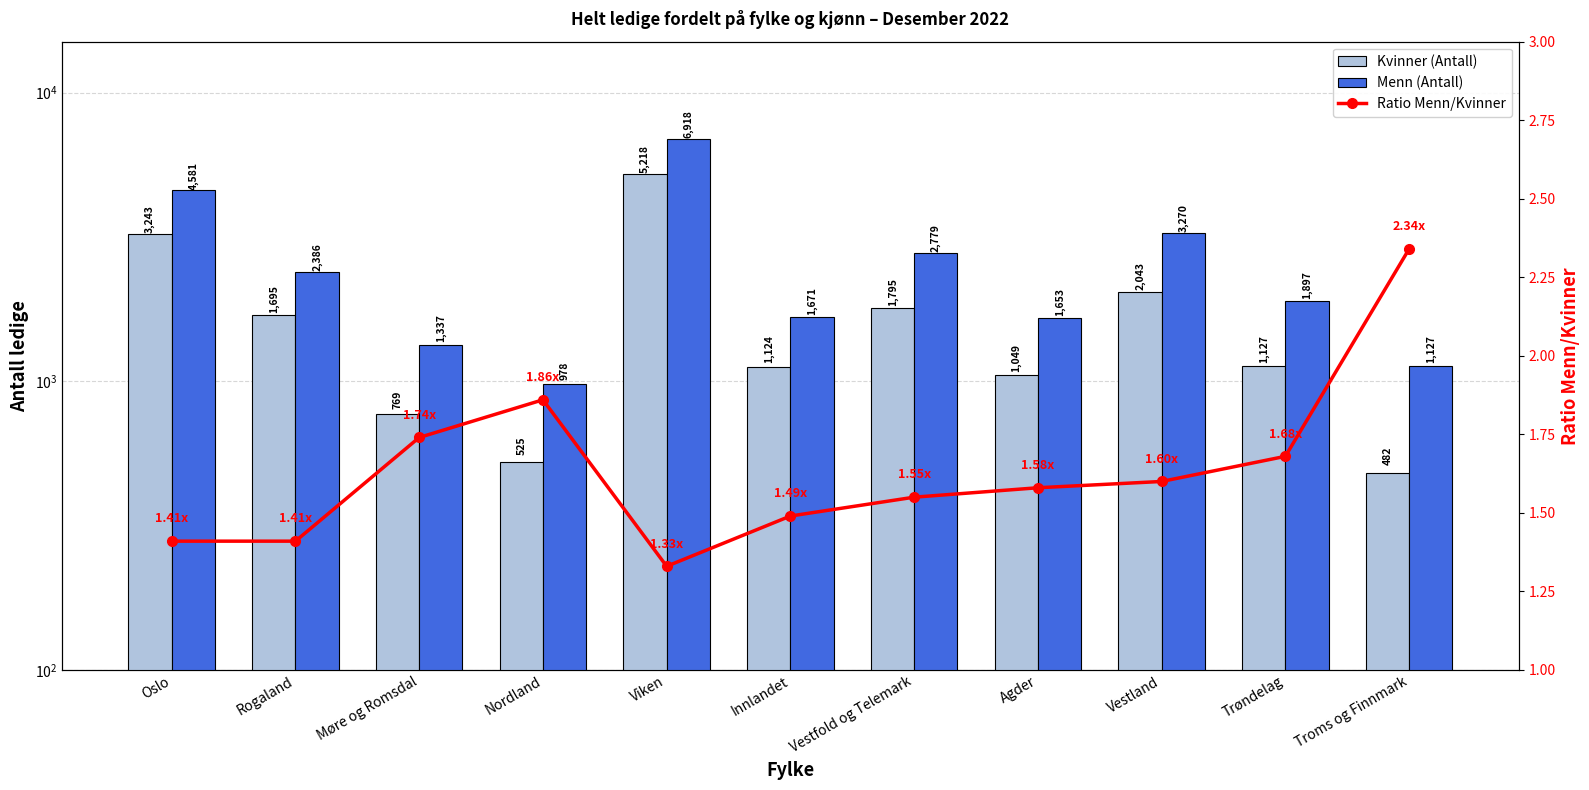

Reading left to right, transcribe all the data shown in this chart.

Kvinner (Antall): 3243.0	1695.0	769.0	525.0	5218.0	1124.0	1795.0	1049.0	2043.0	1127.0	482.0
Menn (Antall): 4581.0	2386.0	1337.0	978.0	6918.0	1671.0	2779.0	1653.0	3270.0	1897.0	1127.0
Ratio Menn/Kvinner: 1.4	1.4	1.7	1.9	1.3	1.5	1.6	1.6	1.6	1.7	2.3